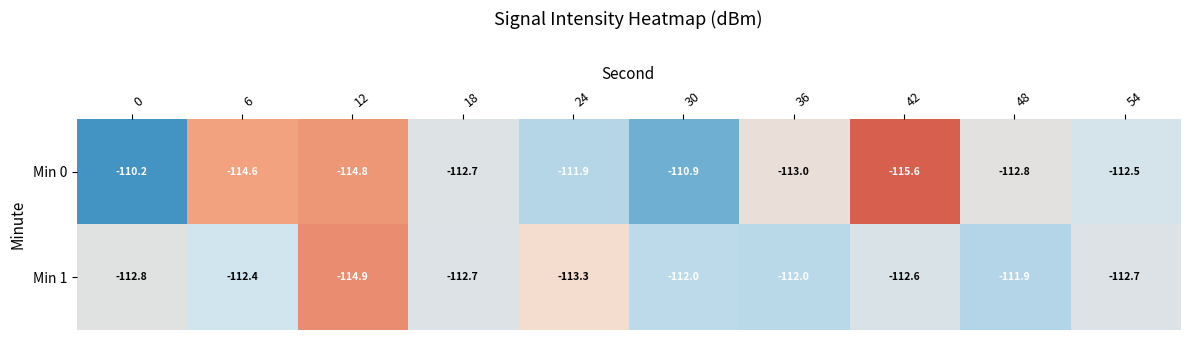

What is the sum of the Min 1 values at 18 and 54?

-225.4